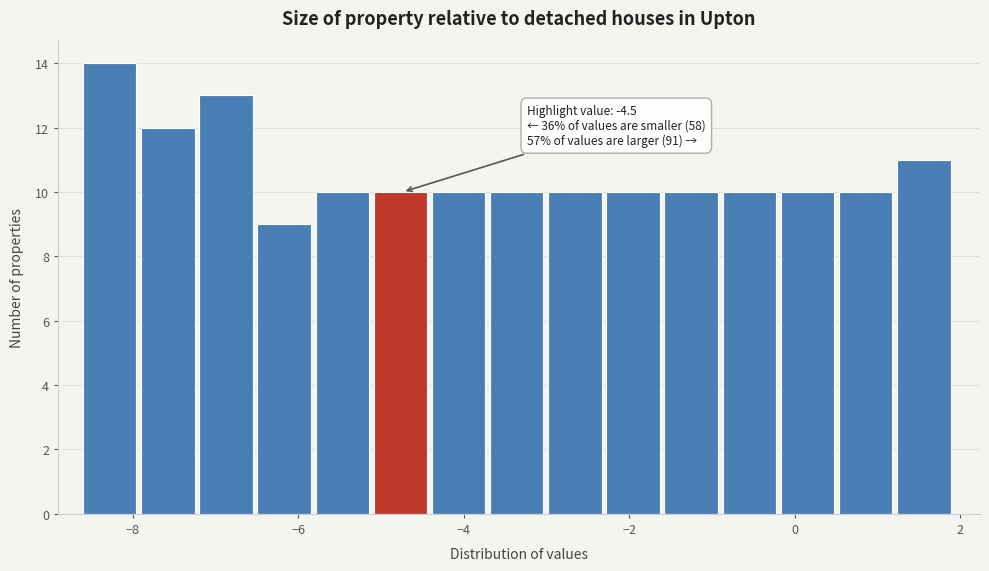

Read against the x-axis, roughly where is the centre of the tallest bar?

-8.2